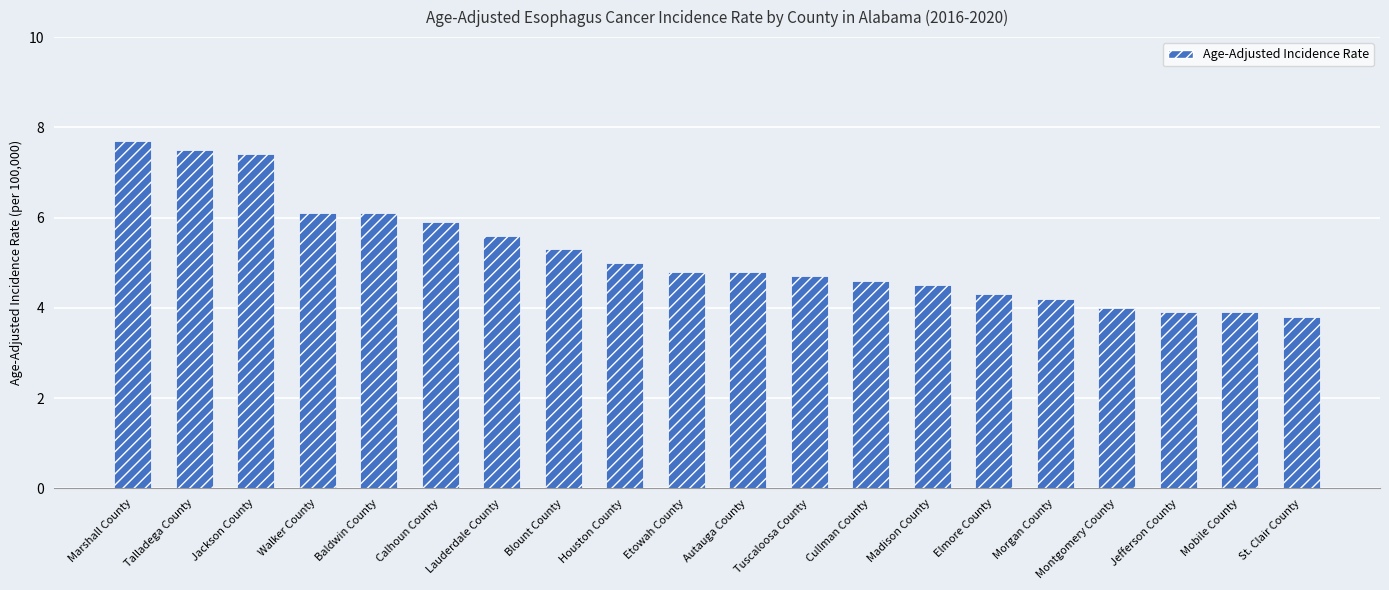

What is the ratio of the value at Madison County to the value at Mobile County?

1.2